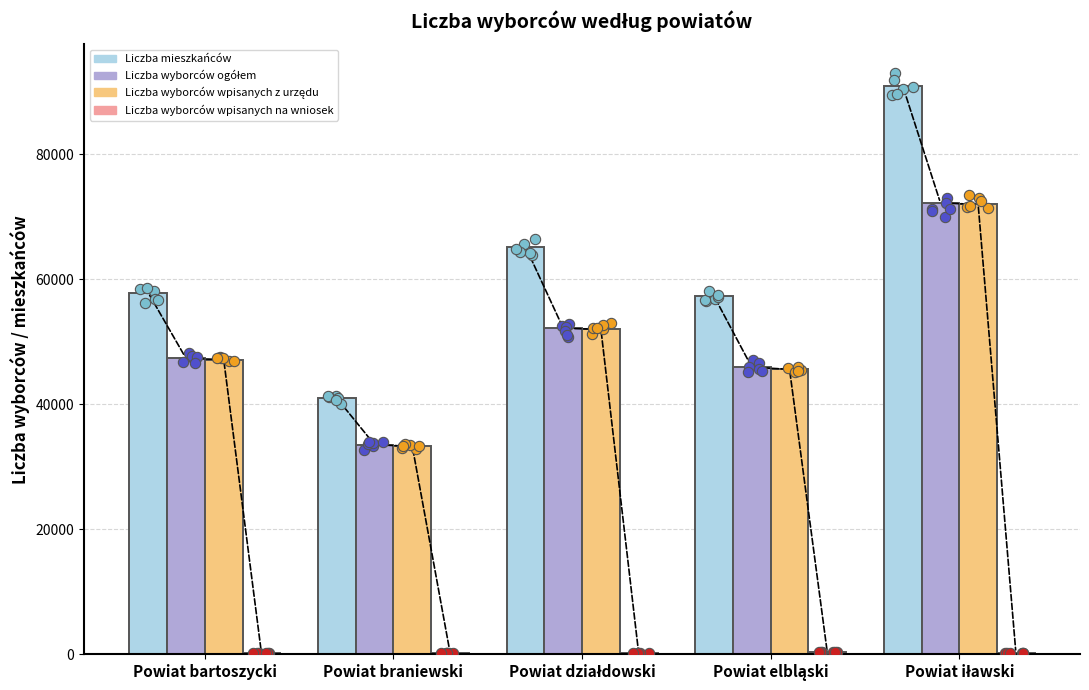

Which series contains the highest Y value?

Liczba mieszkańców